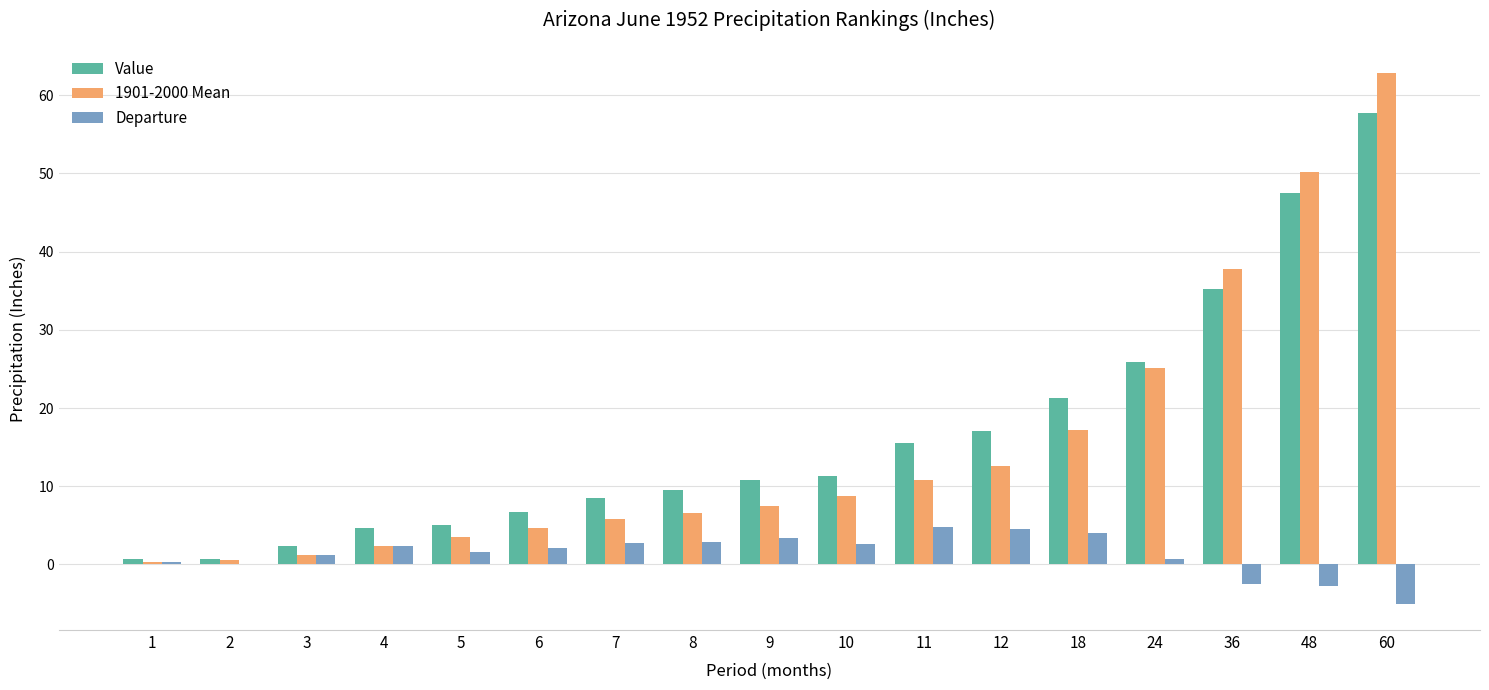

What is the maximum value for Value?

57.8